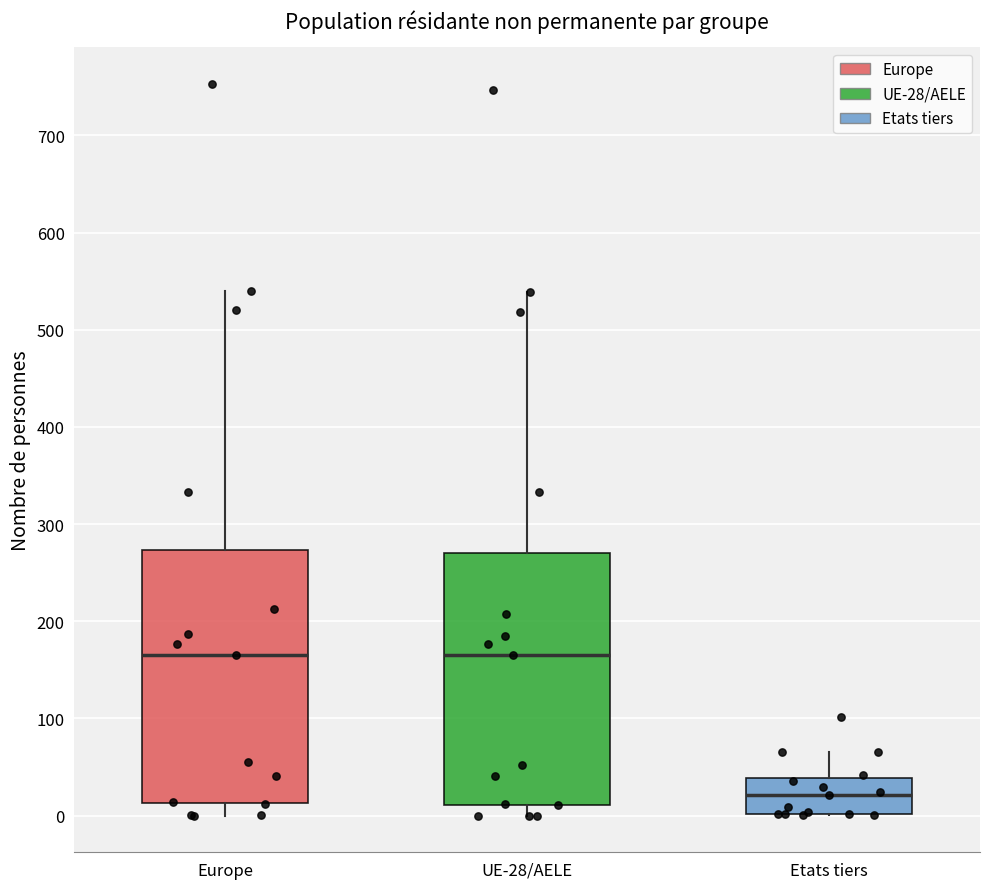

Which box's median line is the lowest?

Etats tiers